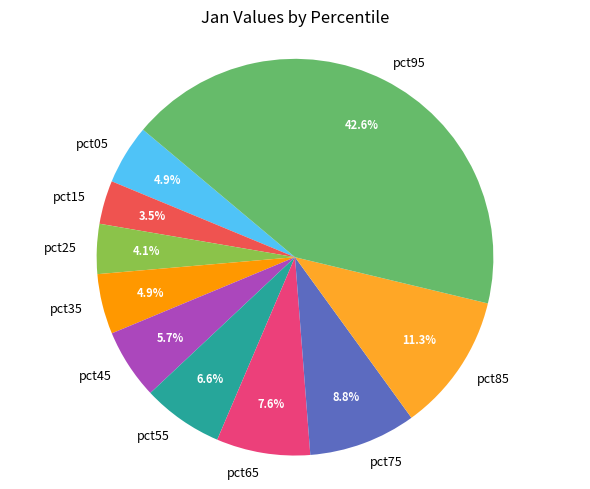

True or false: pct85 accounts for 11% of the total.

True